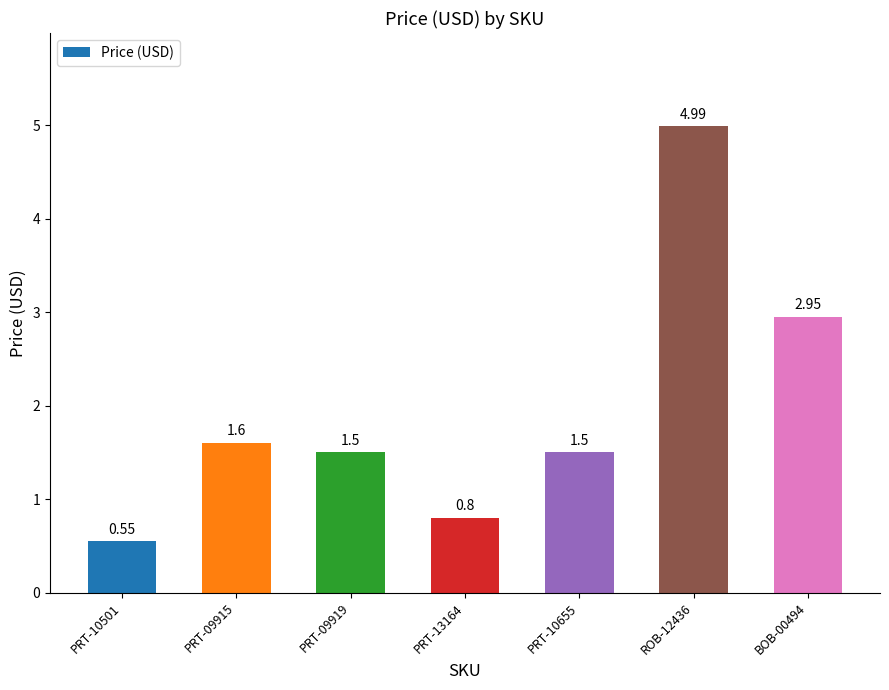

Between PRT-09919 and ROB-12436, which is larger?

ROB-12436